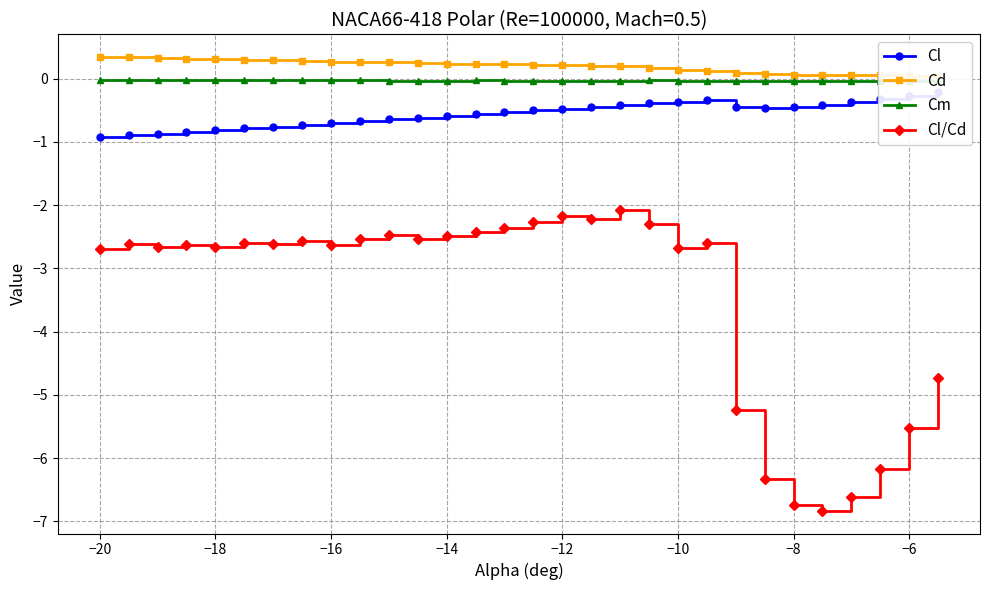

The value of Cl/Cd at −16 is -2.6. True or false?

True